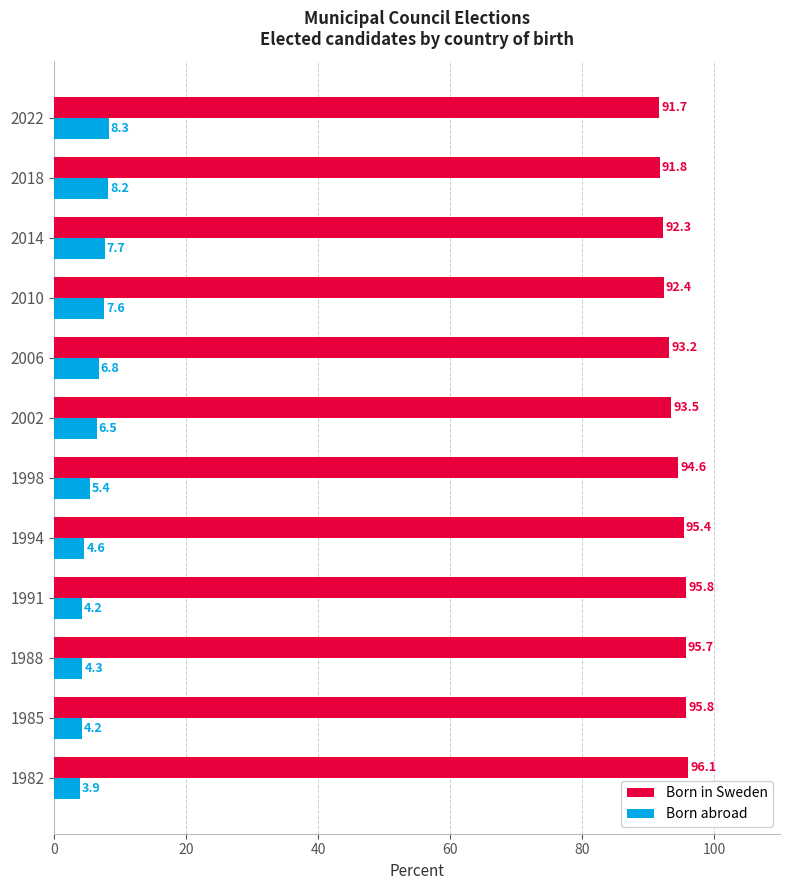

Which category has the highest value in the Born abroad series?

2022